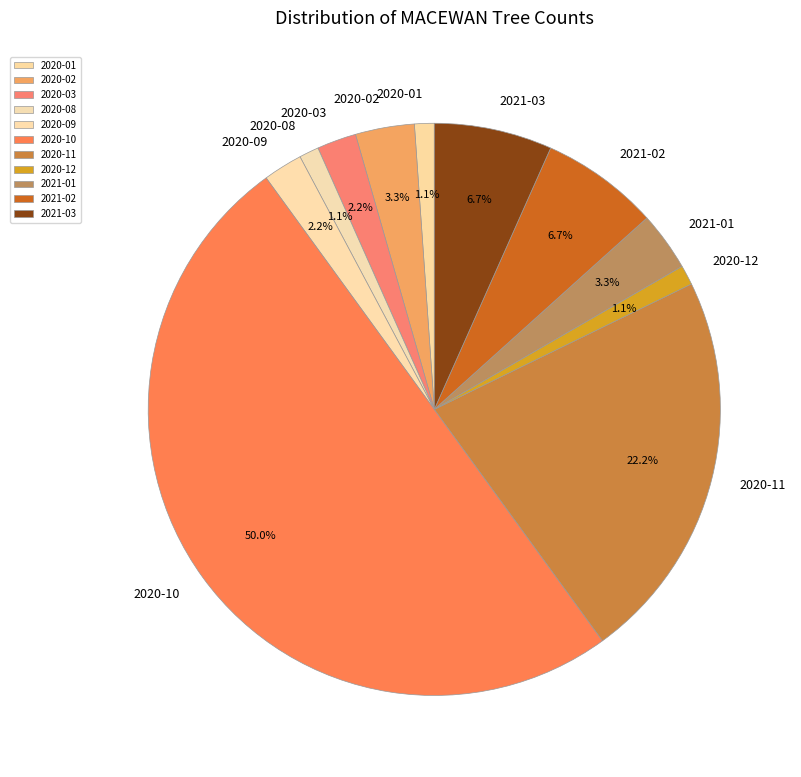

To the nearest percent, what is the average slice percentage?

9%